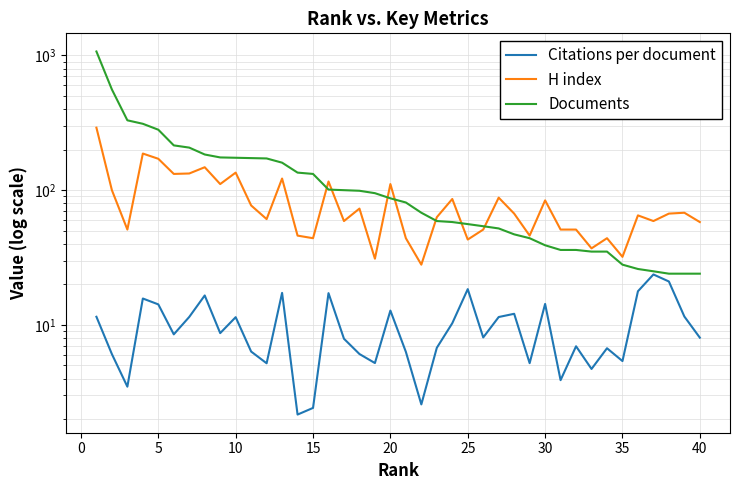

In H index, how many points are lower than both neighbors (excluding endpoints)?

13